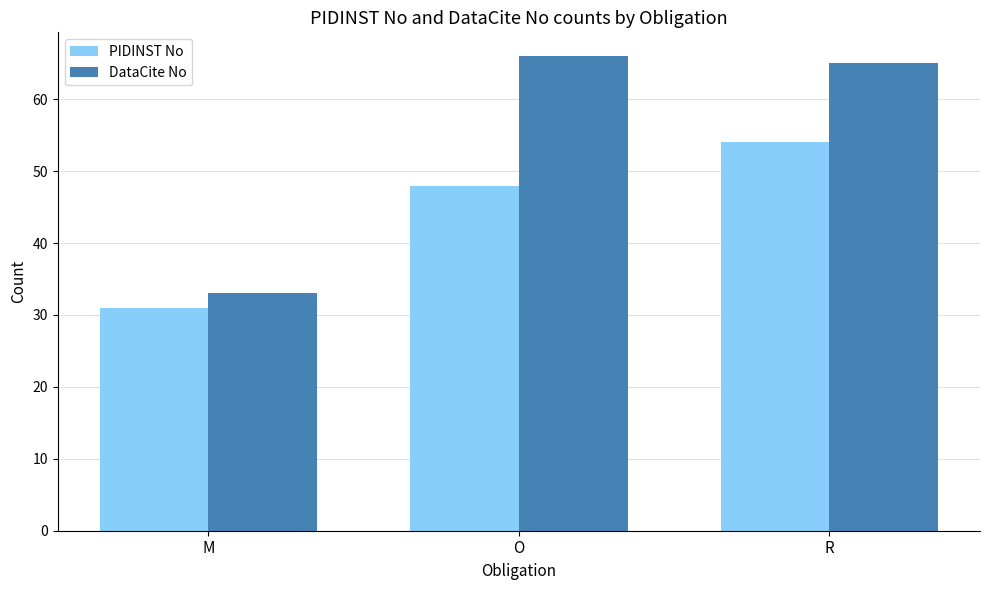

At M, list the series in order from largest to smallest.

DataCite No, PIDINST No